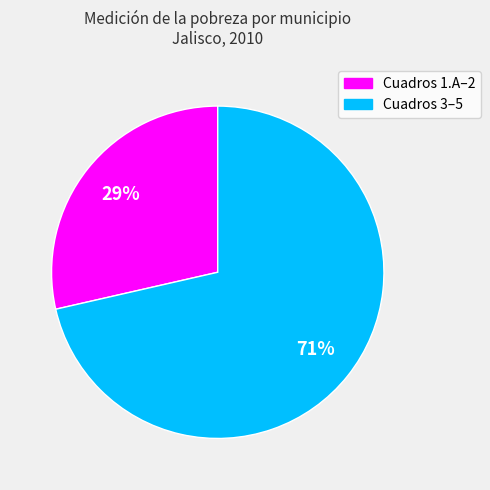

To the nearest percent, what is the average slice percentage?

50%